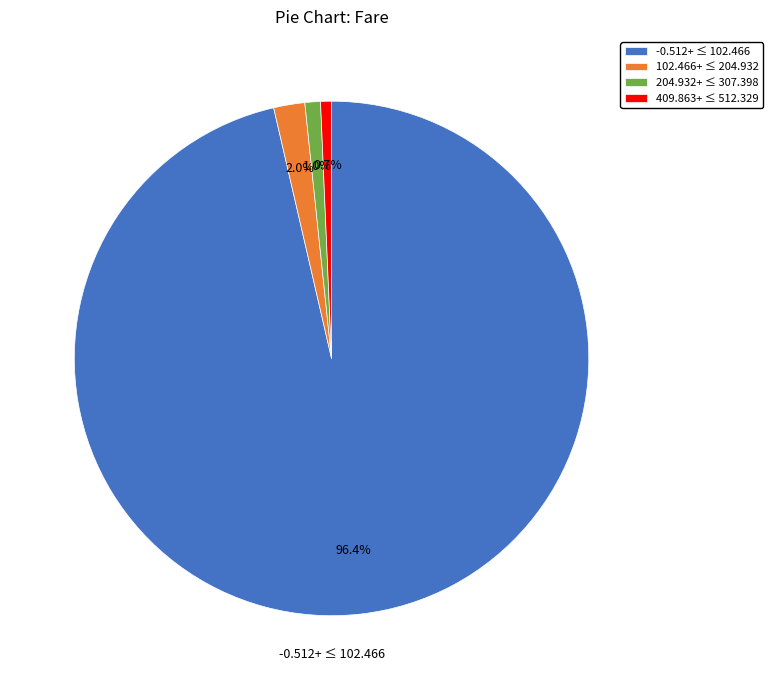

Is the sum of 409.863+ ≤ 512.329 and -0.512+ ≤ 102.466 greater than half?

Yes